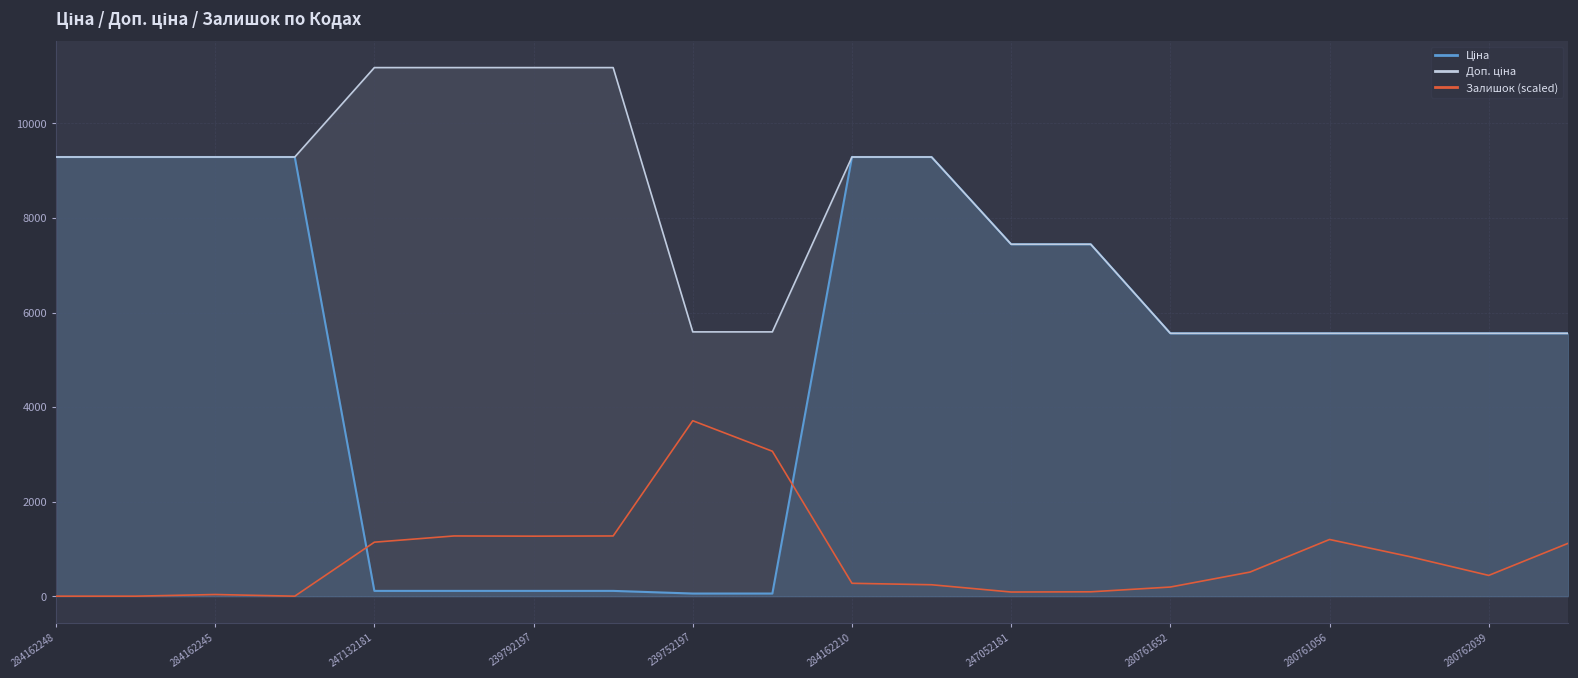

What position from the left is 284162245?

2